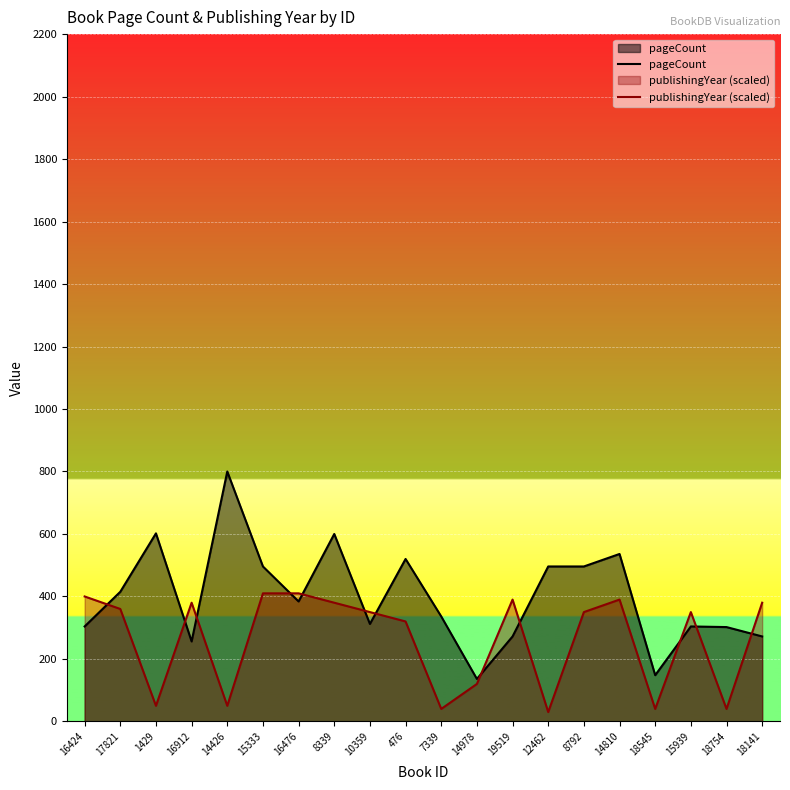

Rank the series at 19519 from highest to lowest value.

publishingYear (scaled), pageCount